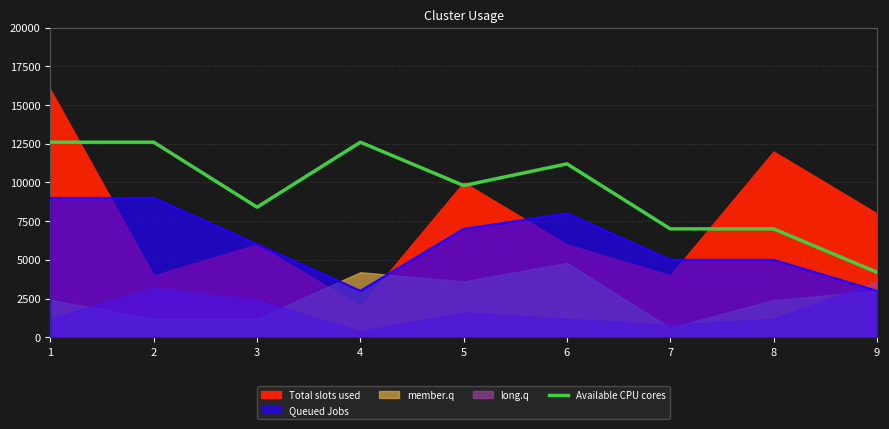

How many points are higher than both their immediate neighbors (excluding endpoints)?

2